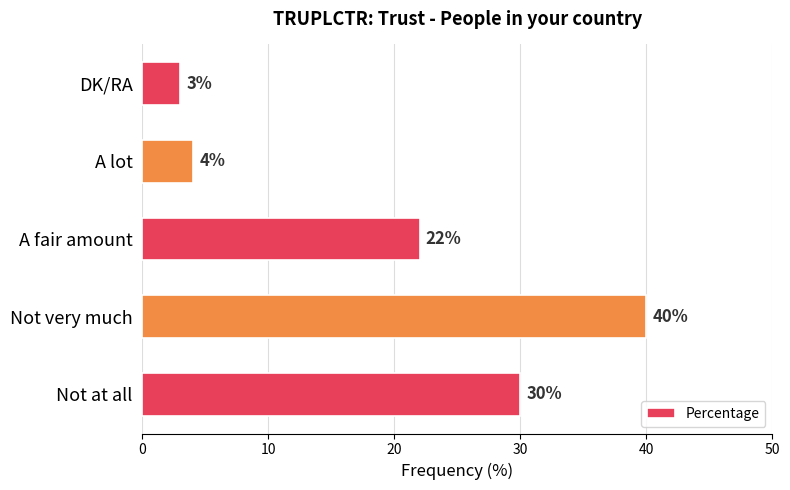

Is it true that the value at DK/RA is 3?

True